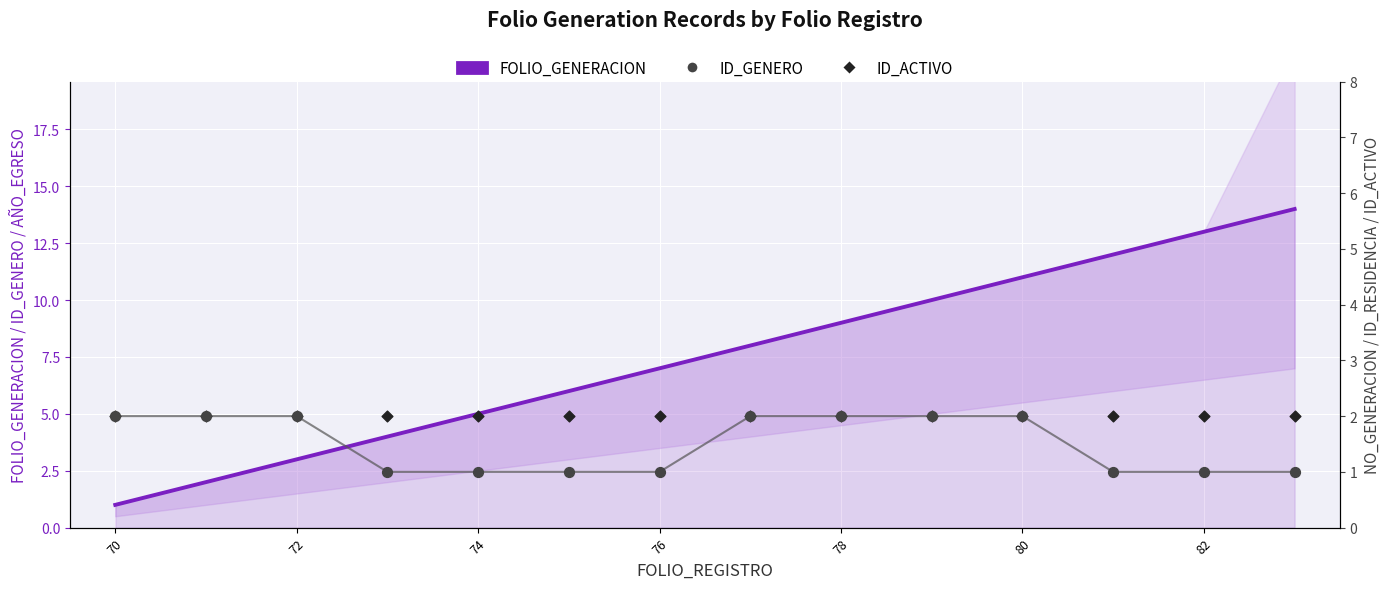

Which series reaches the minimum Y coordinate?

FOLIO_GENERACION